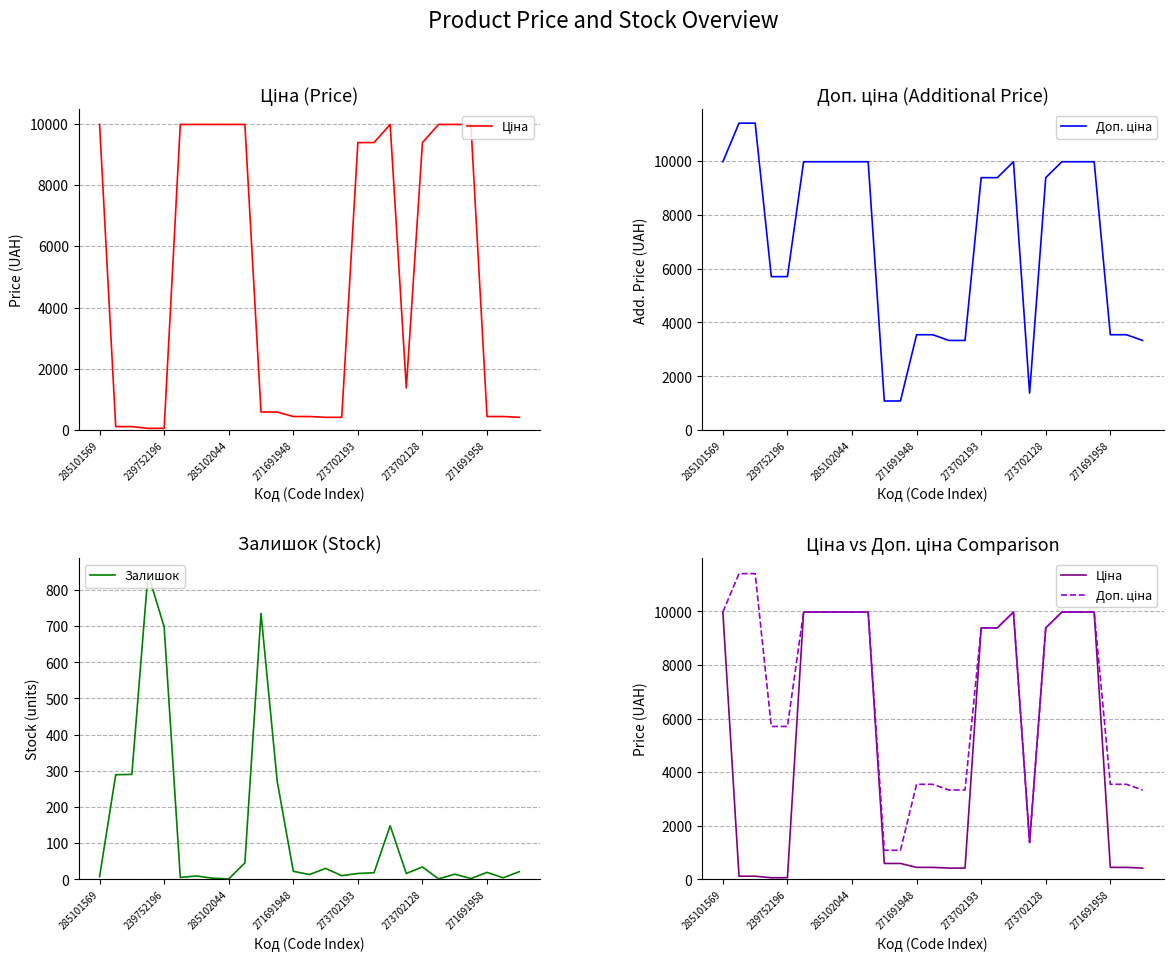

What is the smallest value displayed?

1.0